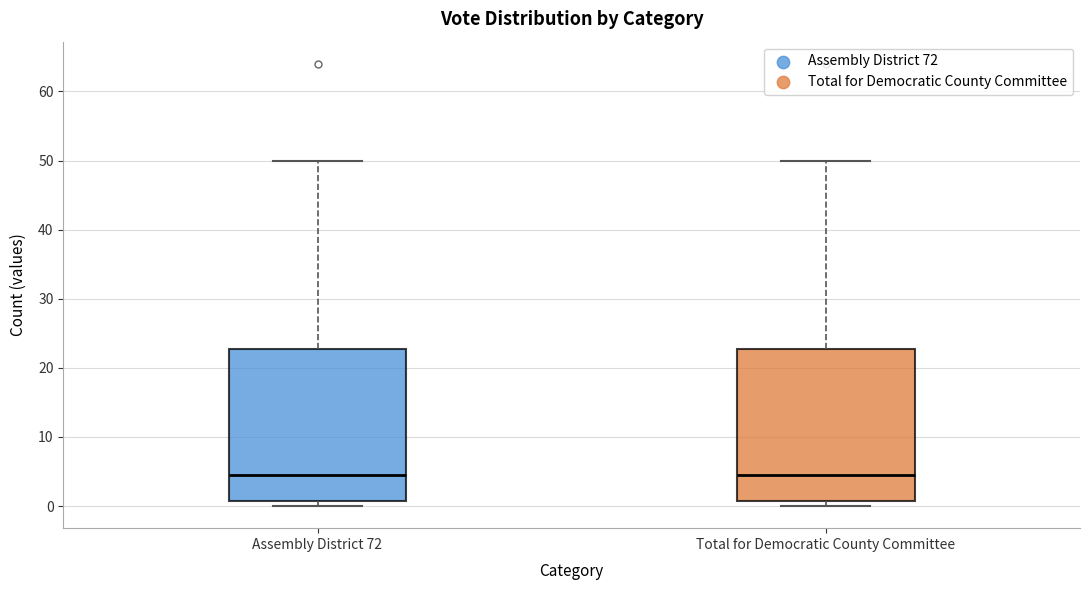

Reading left to right, read every box against the y-axis: the position of its median line, the range the box covers, and the ends of its whiskers. The values are not printed on the chart, so give them approximately, as read against the axis.

Assembly District 72: median 5, box 1 to 23, whiskers 0 to 50
Total for Democratic County Committee: median 5, box 1 to 23, whiskers 0 to 50